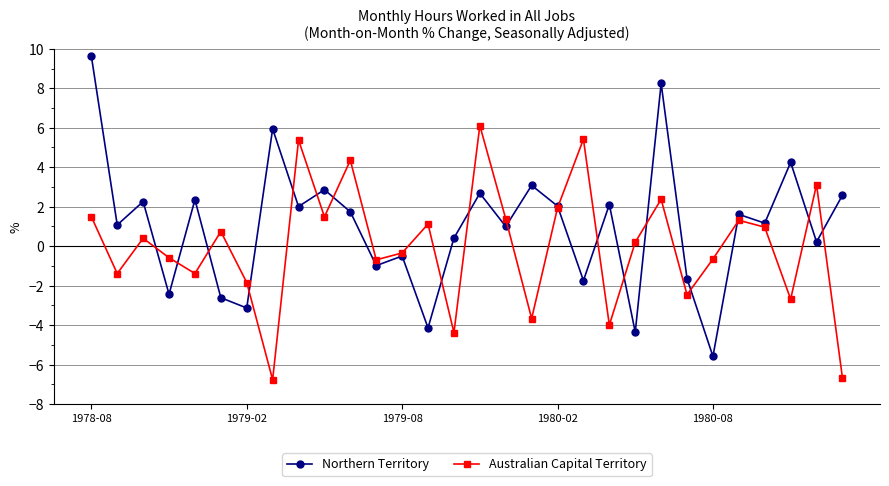

What is the maximum value shown in the chart?

9.6